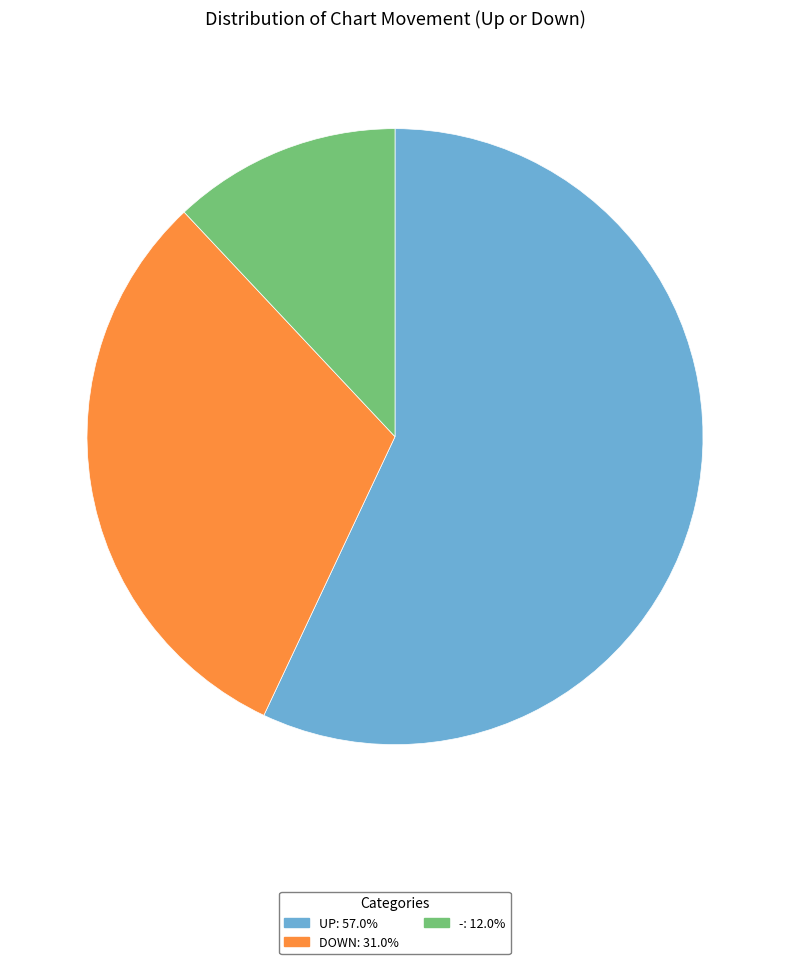

Count the number of slices in the pie.

3